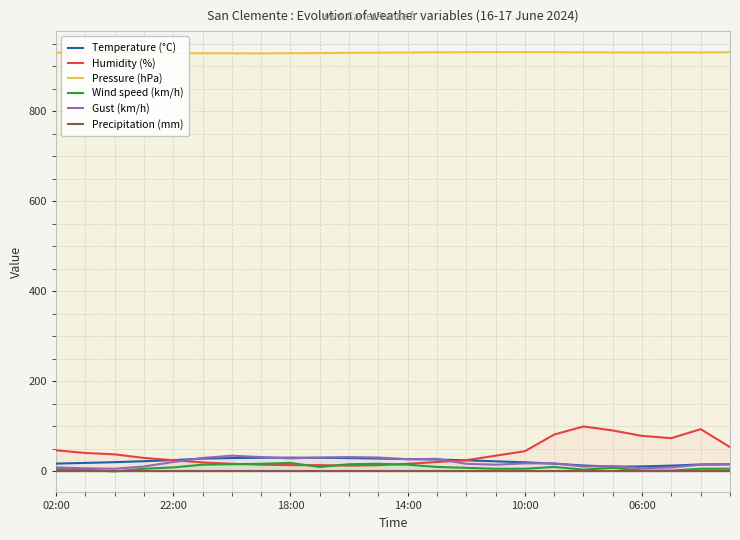

True or false: Pressure (hPa) has a value of 931.8 at 15.

True